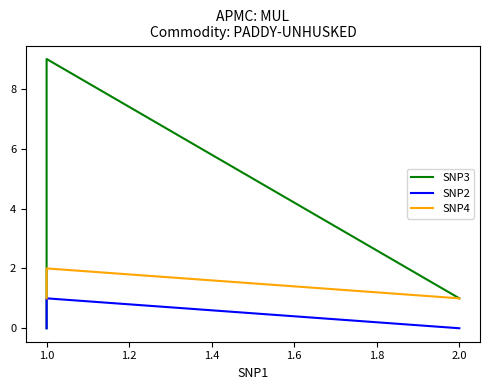

Is this an area chart (filled region under the line)?

No